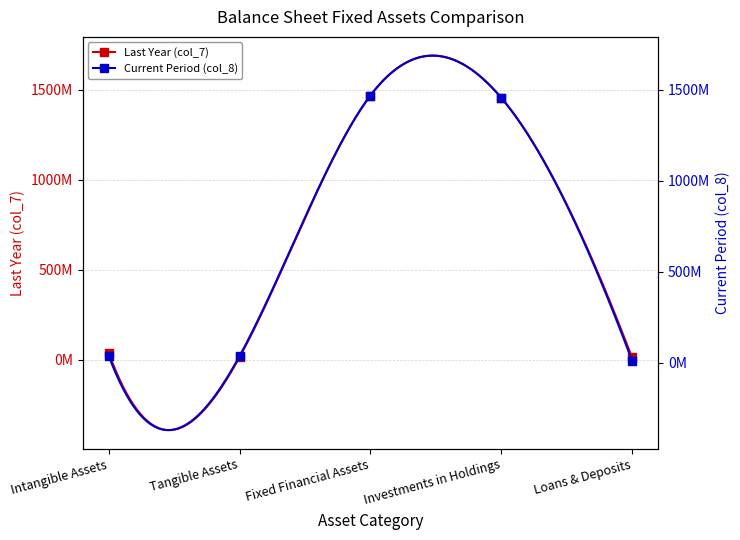

At how many categories does at least one series exceed 464148778?

2